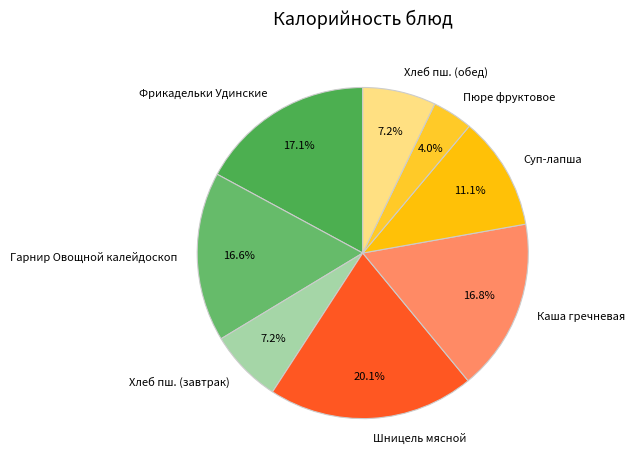

What is the largest slice in the pie chart?

Шницель мясной